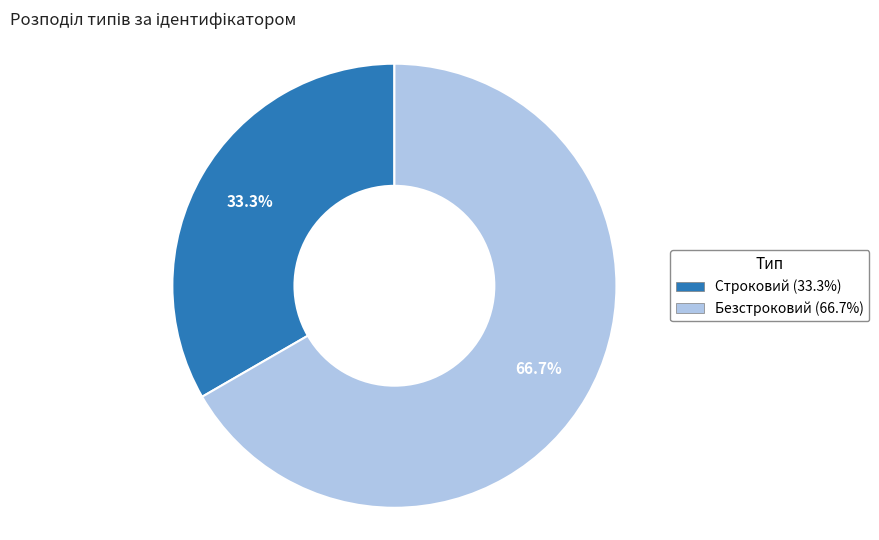

What percentage do Безстроковий and Строковий together represent?

100.0%